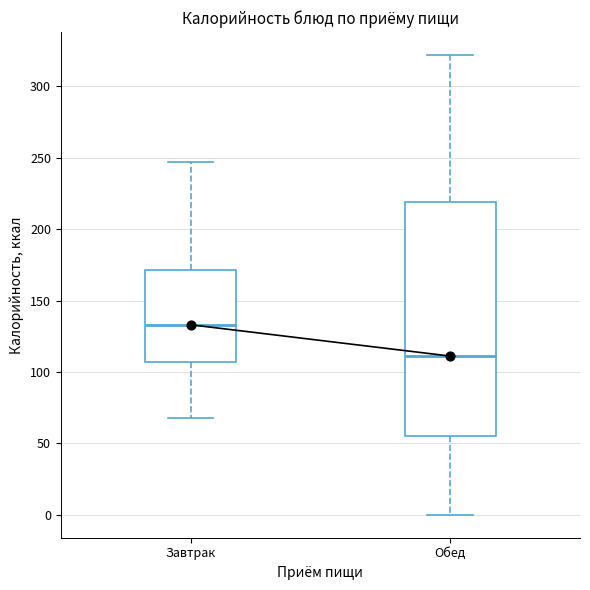

Comparing the boxes themselves (not the whiskers), which one is the tallest?

Обед